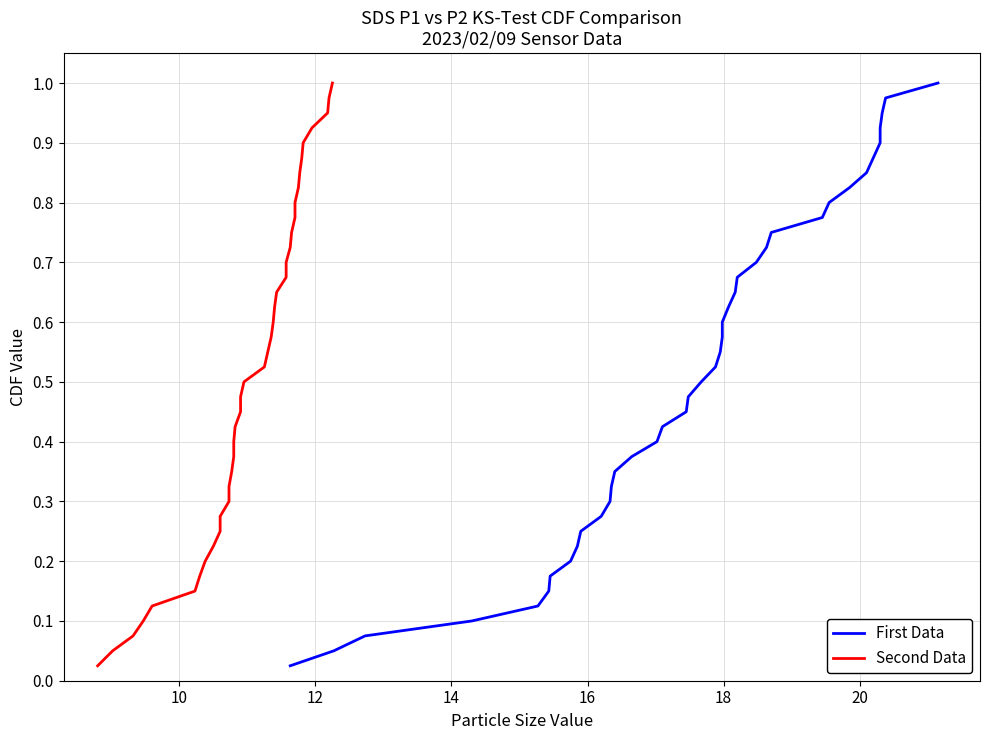

Rank the series at 16 from lowest to highest value.

First Data, Second Data